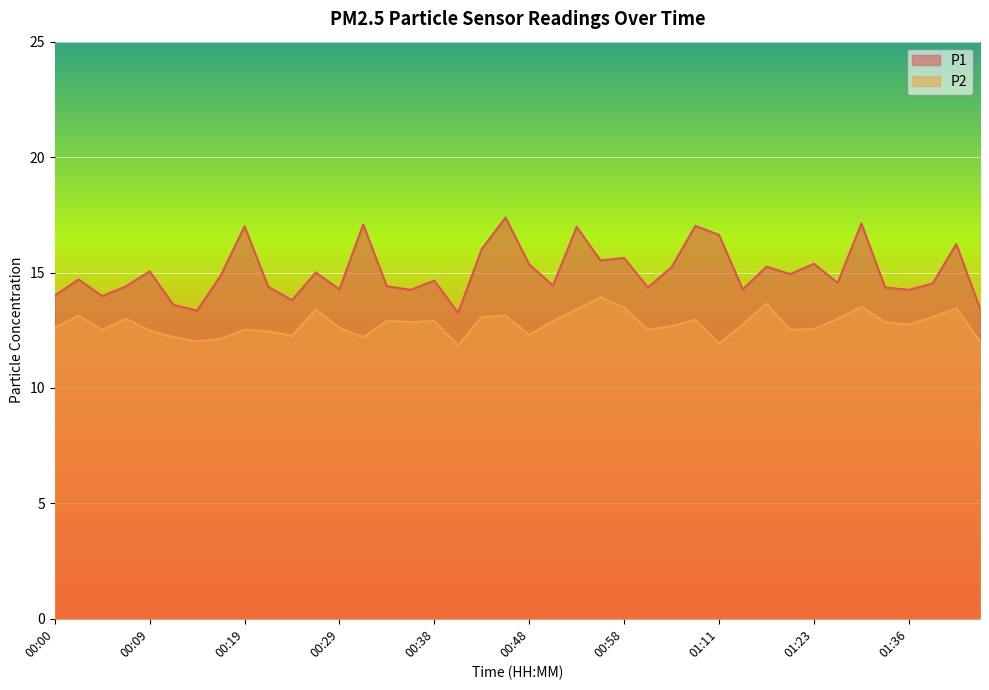

At which category does the chart reach its peak across all series?

00:46